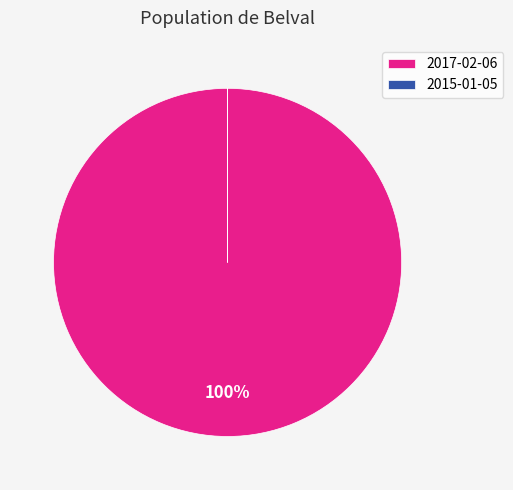

Which slice is the largest?

2017-02-06